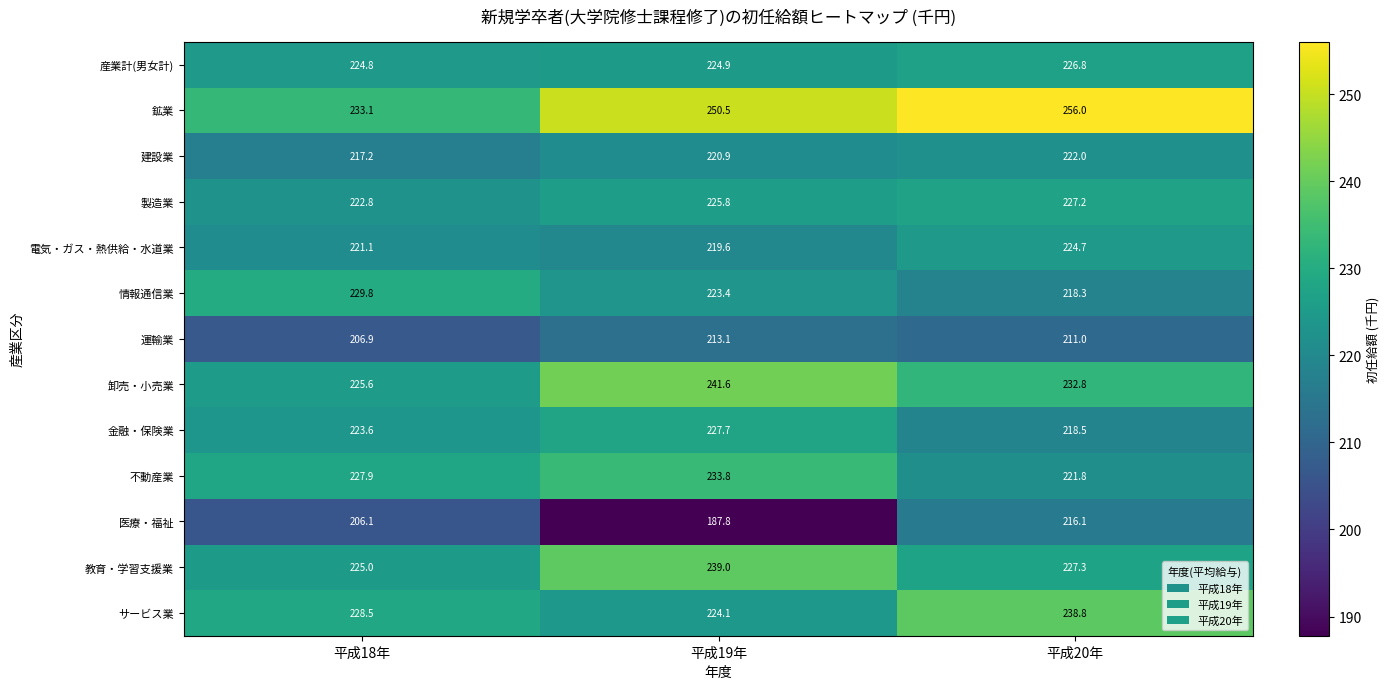

Is it true that 情報通信業 equals 218.3 at 平成20年?

True